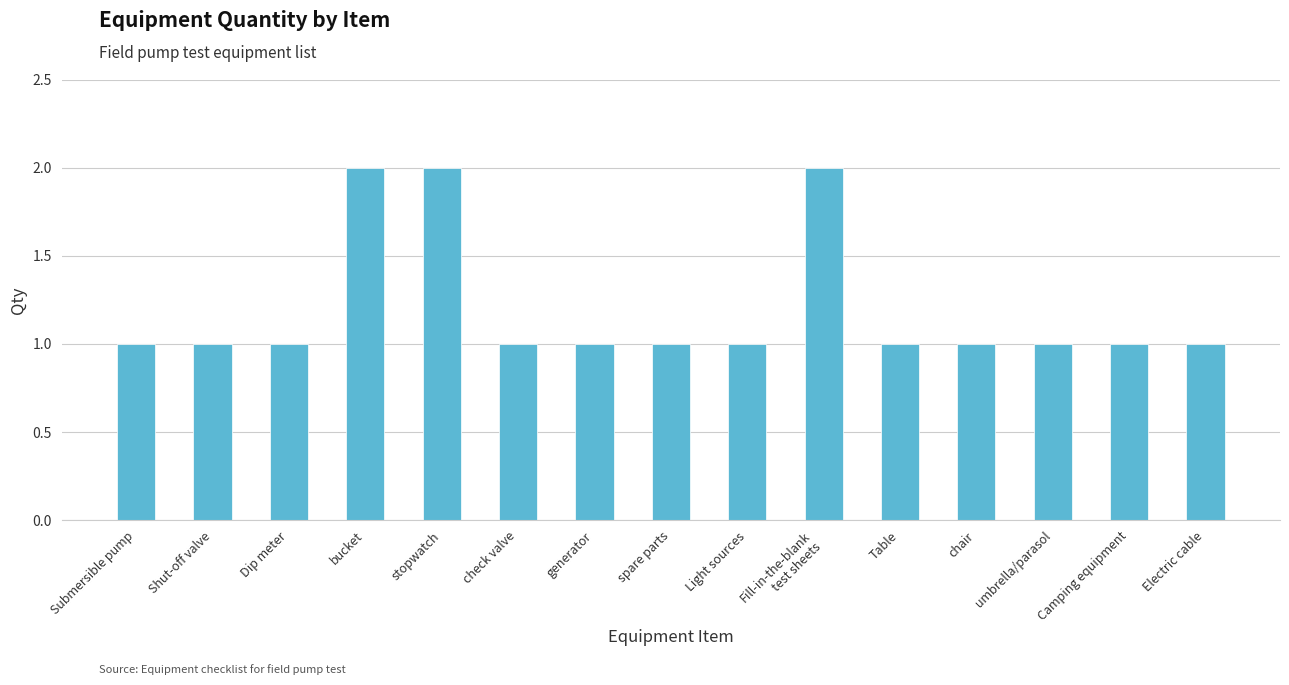

What is the value of the 13th bar from the left?

1